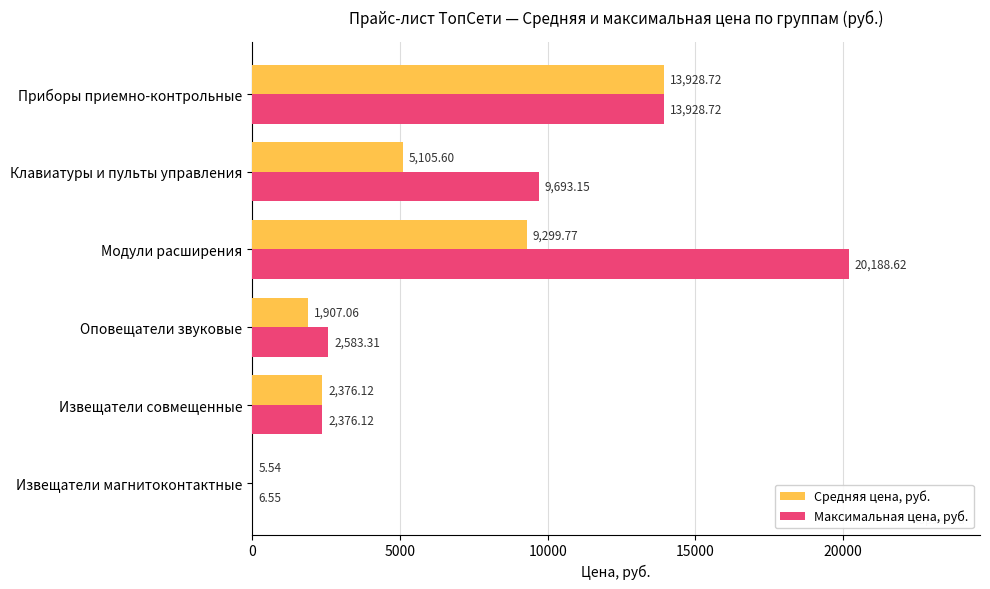

Which category has the highest value across all series?

Модули расширения